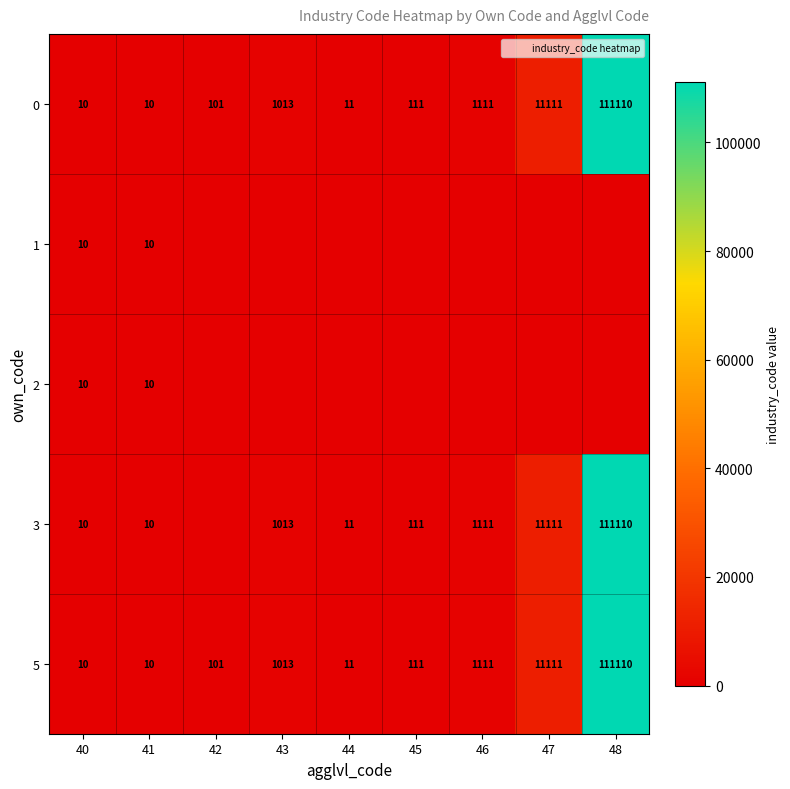

The 5 series shows 111 at 45. True or false?

True